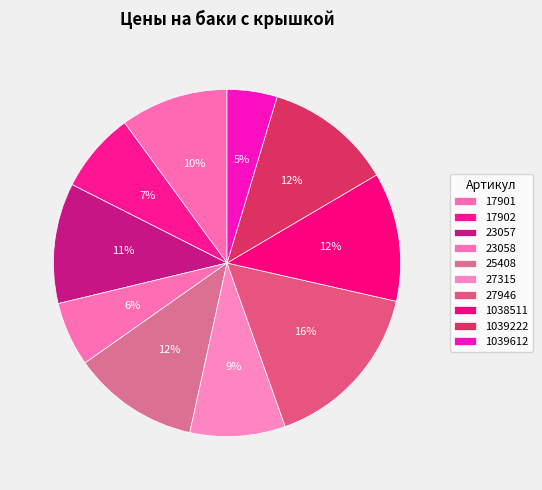

What portion of the pie excludes 23057?

88.8%